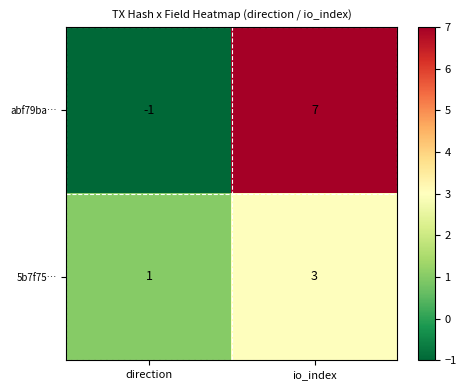

Reading right to left, list all the values displayed in this chart.

abf79ba…: io_index=7	direction=-1
5b7f75…: io_index=3	direction=1